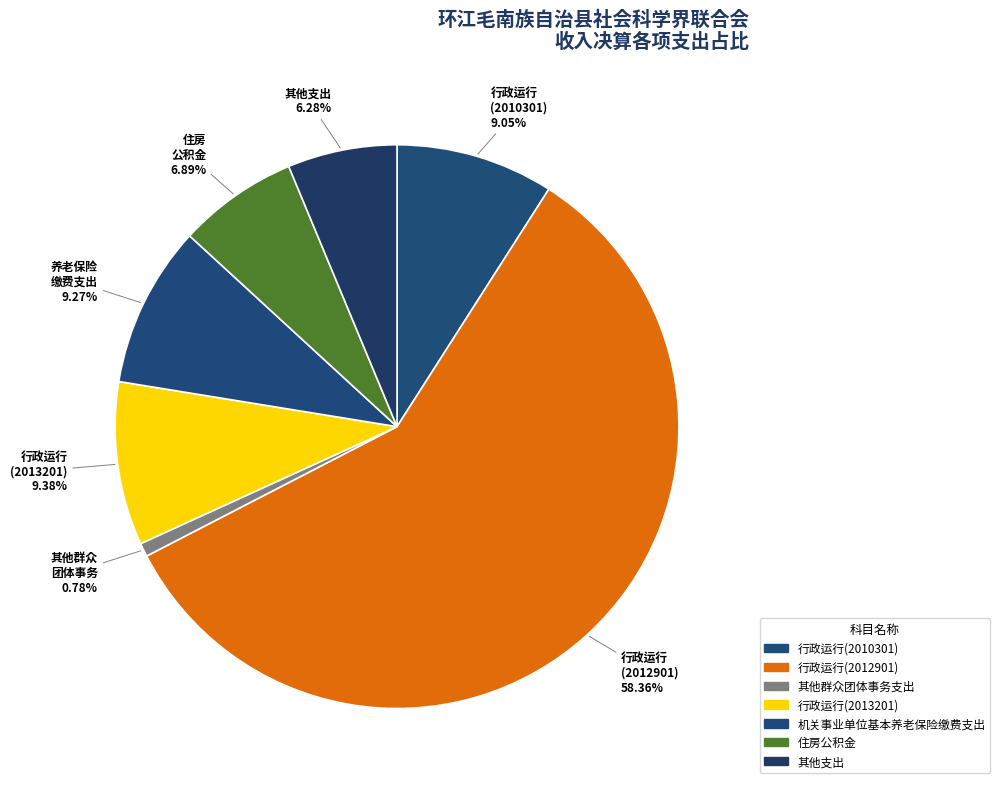

How many segments does this pie chart have?

7